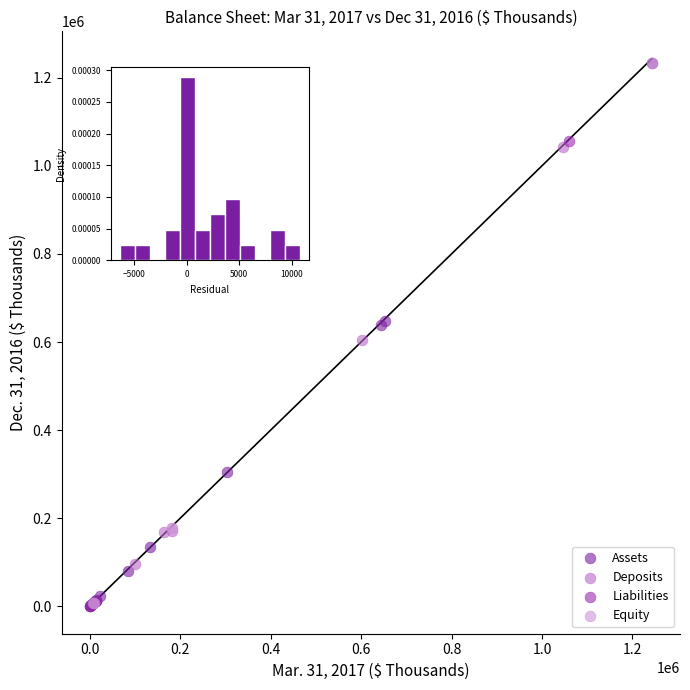

What are all the series names shown in the legend?

Assets, Deposits, Liabilities, Equity